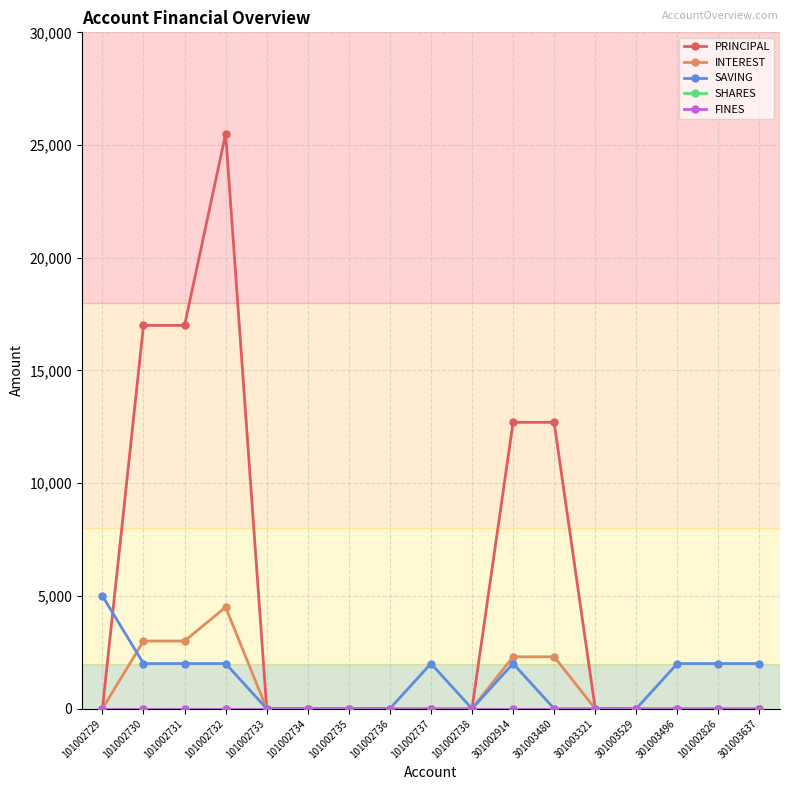

Does the chart have visible grid lines?

Yes